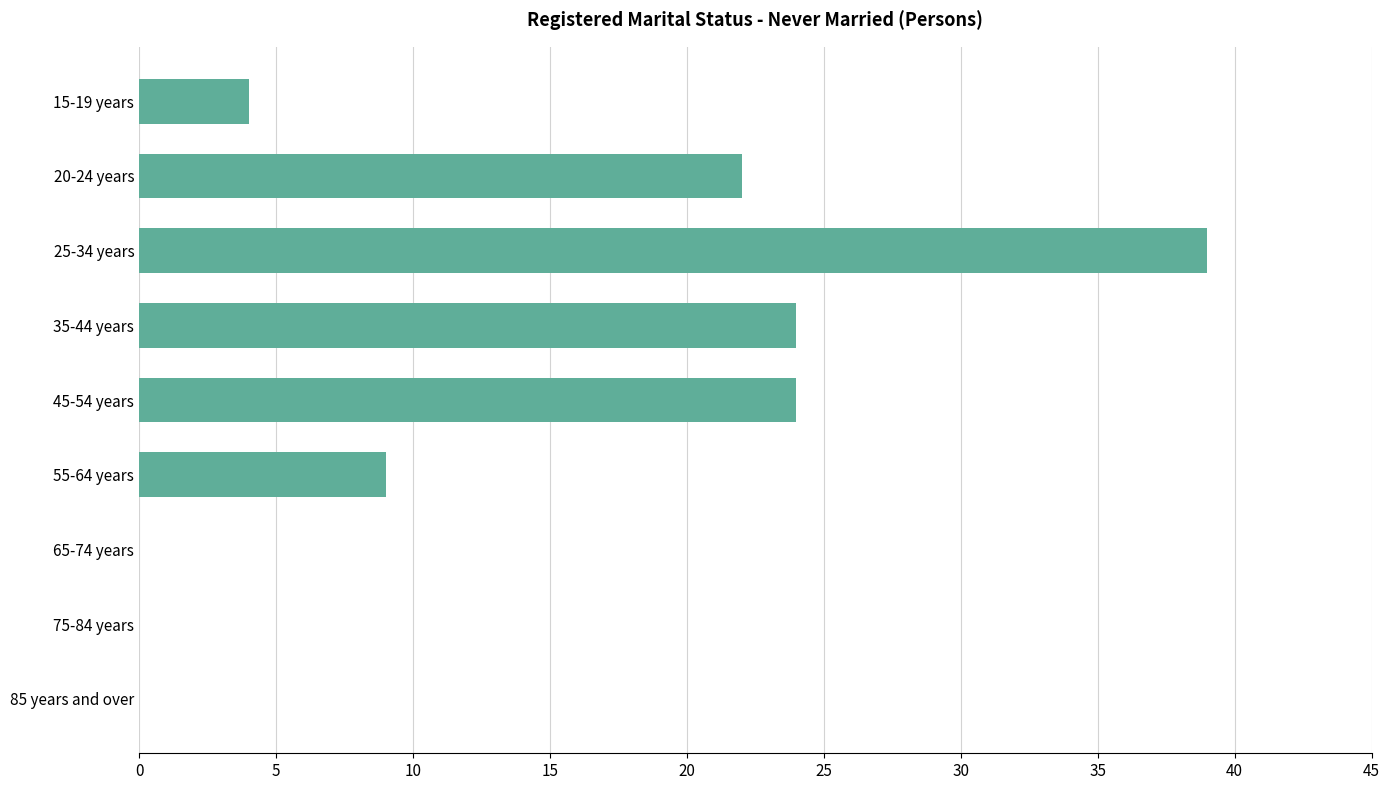

Which category has the highest value across all series?

25-34 years